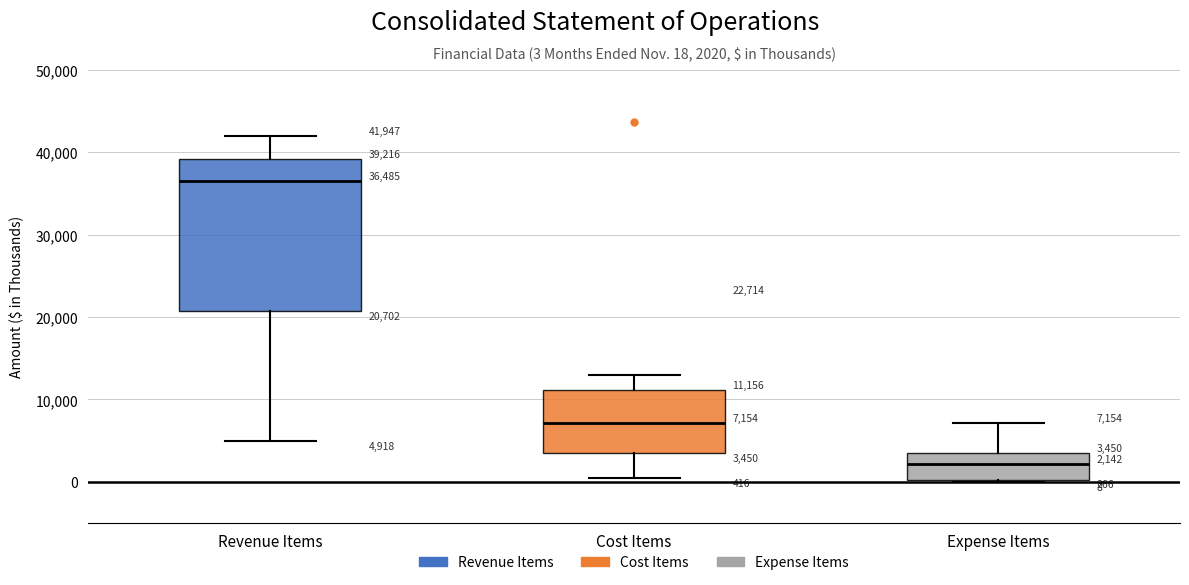

Comparing the boxes themselves (not the whiskers), which one is the tallest?

Revenue Items